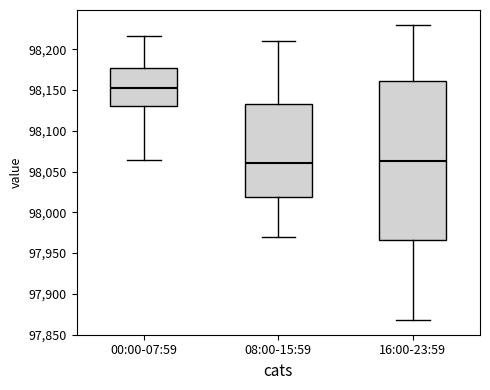

Where does the median line of the box for 08:00-15:59 sit on the y-axis? The values are not printed on the chart, so give them approximately, as read against the axis.

98060